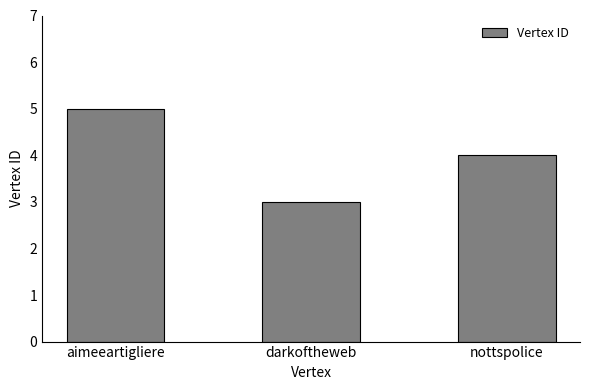

What is the sum of the values at darkoftheweb and aimeeartigliere?

8